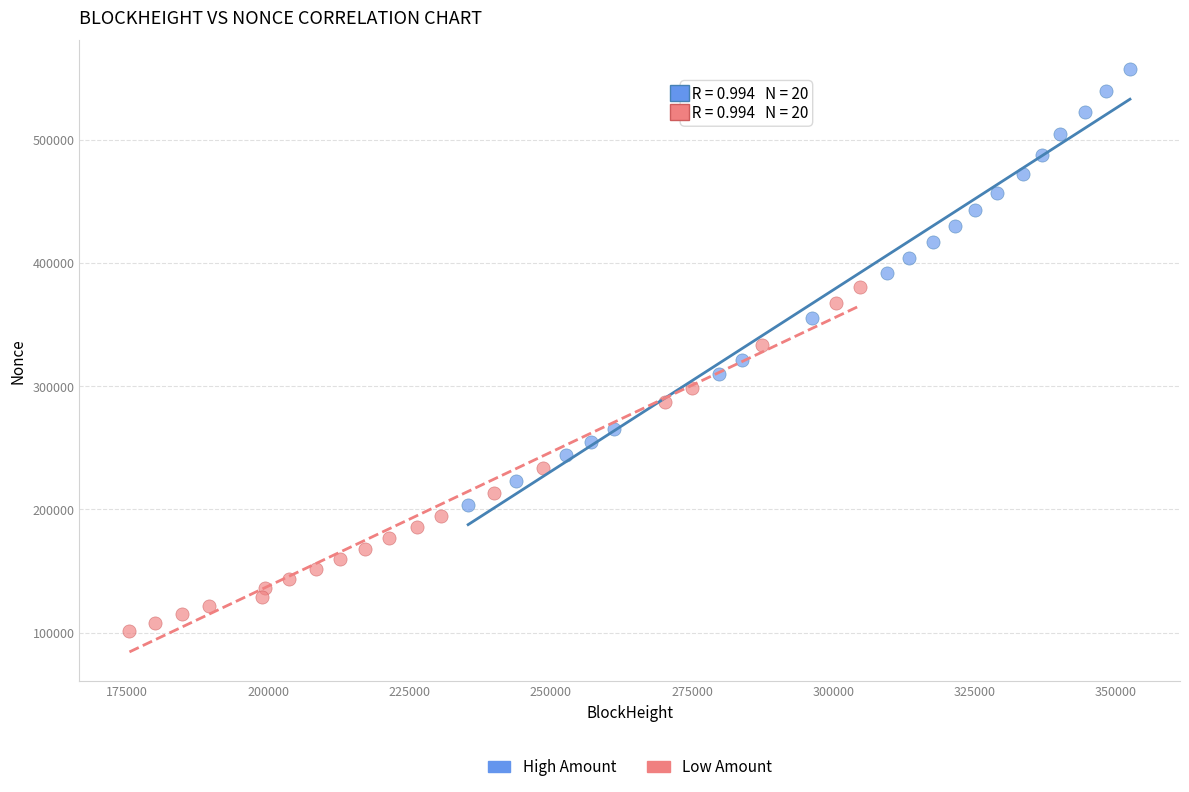

Which series contains the highest Y value?

High Amount